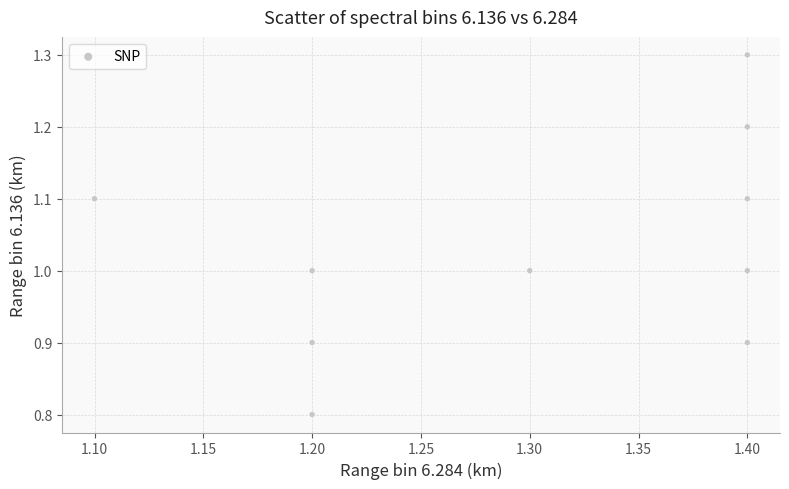

What is the average Y value?

1.0